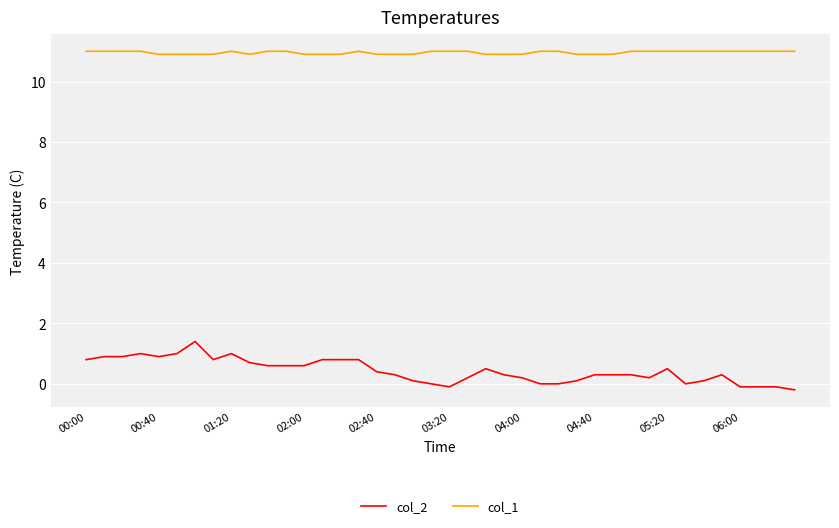

What is the highest value of the col_1 series?

11.0